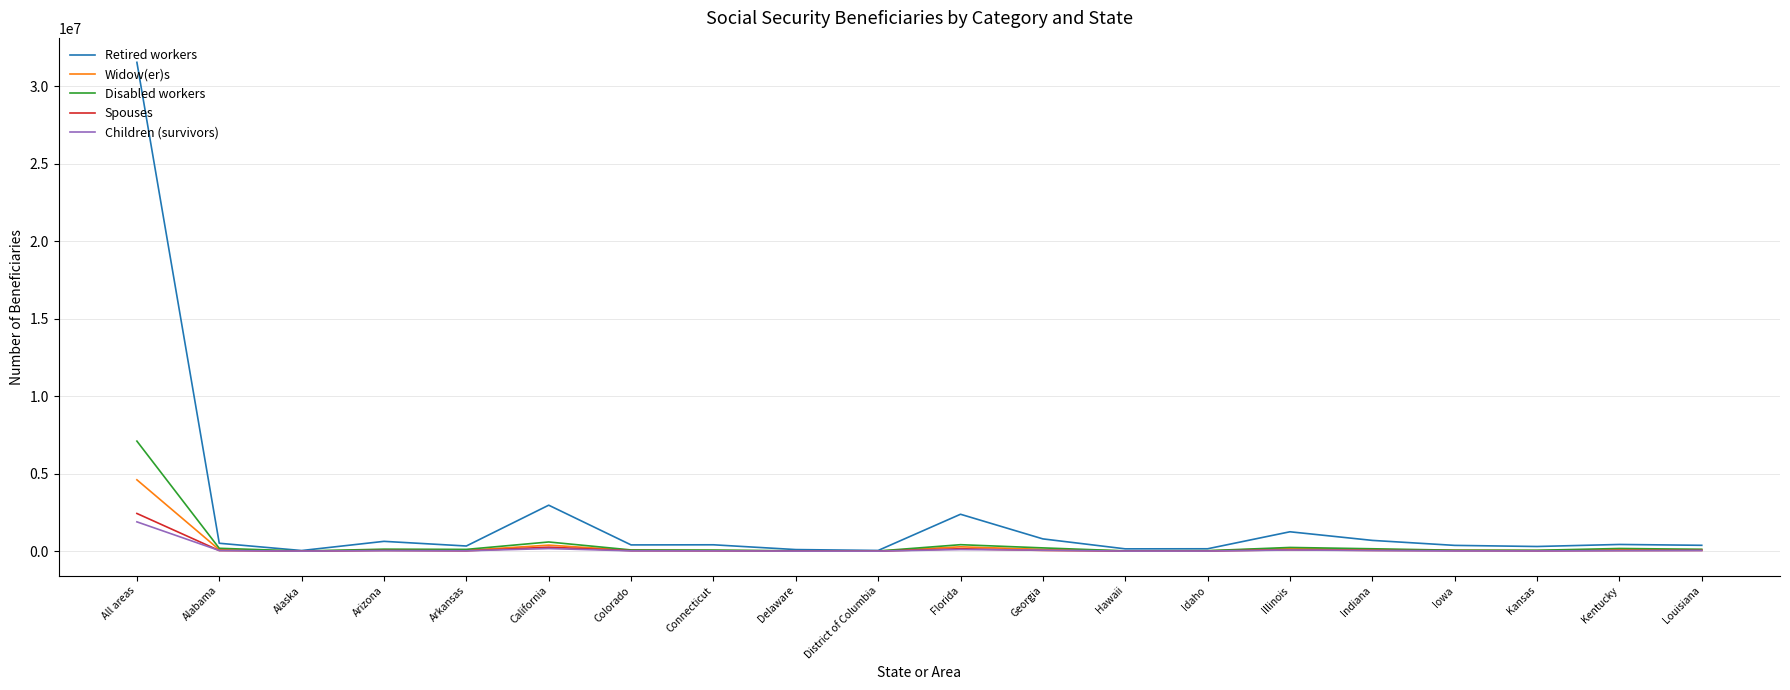

At which label is Disabled workers closest to 3554672?

California